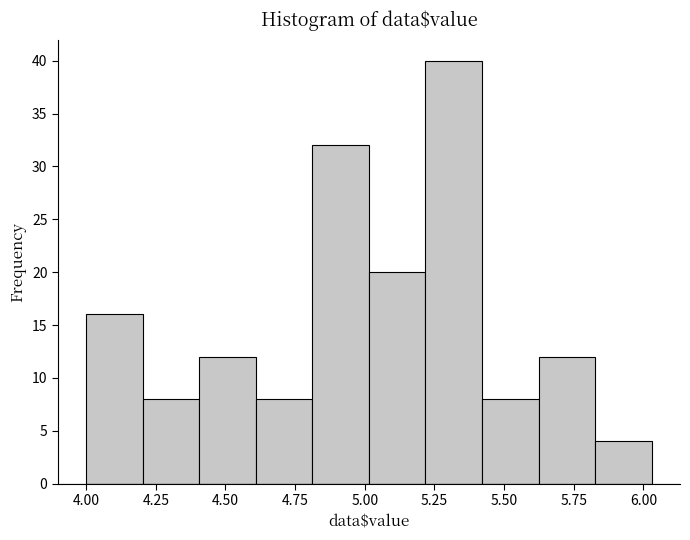

Reading left to right, transcribe this chart: for each bar, give the range it covers on the x-axis and its height. Neither the bar edges nor the heights are printed on the chart, so give them approximately, as read against the axes.

4.00 to 4.20: 16
4.20 to 4.40: 8
4.40 to 4.60: 12
4.60 to 4.80: 8
4.80 to 5.00: 32
5.00 to 5.20: 20
5.20 to 5.40: 40
5.40 to 5.60: 8
5.60 to 5.85: 12
5.85 to 6.05: 4